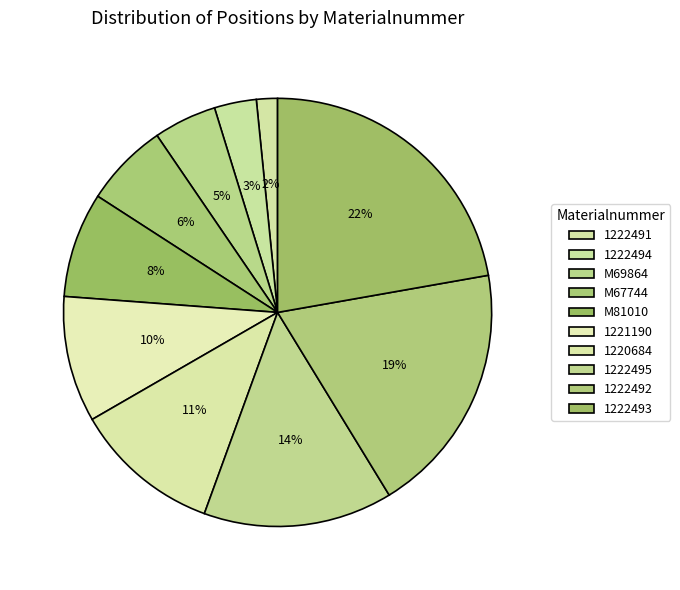

To the nearest percent, what is the average slice percentage?

10%